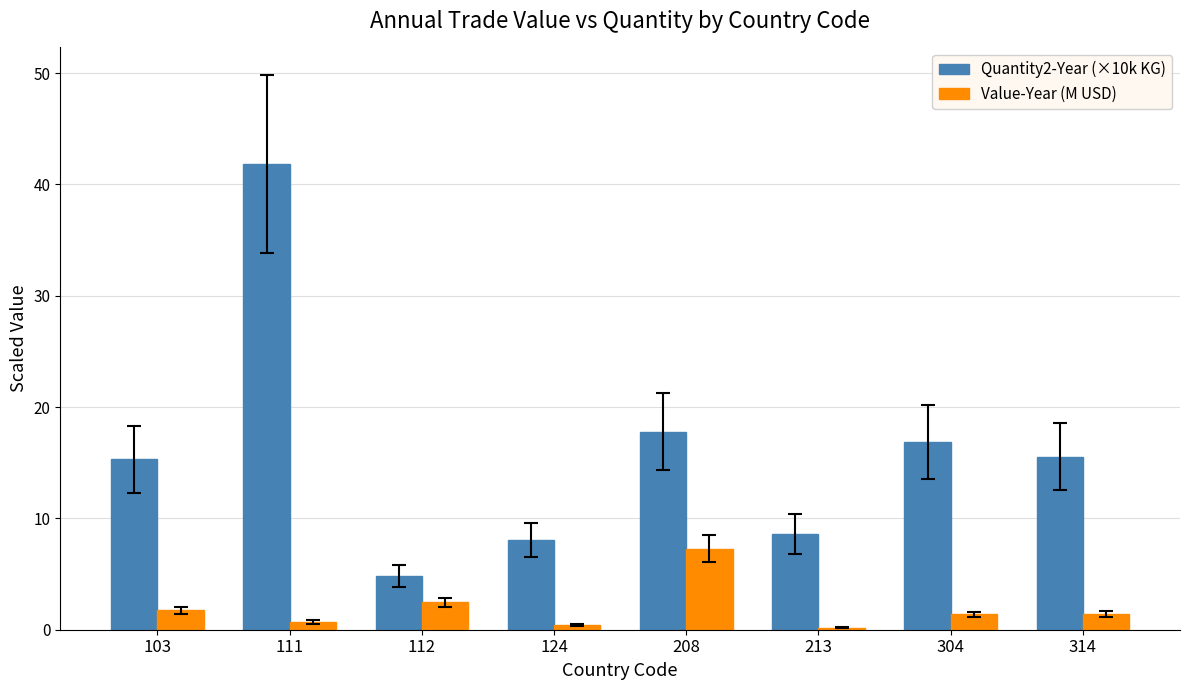

Reading right to left, transcribe all the data shown in this chart.

Quantity2-Year (×10k KG): 314=15.5	304=16.9	213=8.6	208=17.8	124=8.1	112=4.8	111=41.8	103=15.3
Value-Year (M USD): 314=1.4	304=1.4	213=0.2	208=7.3	124=0.4	112=2.5	111=0.7	103=1.7